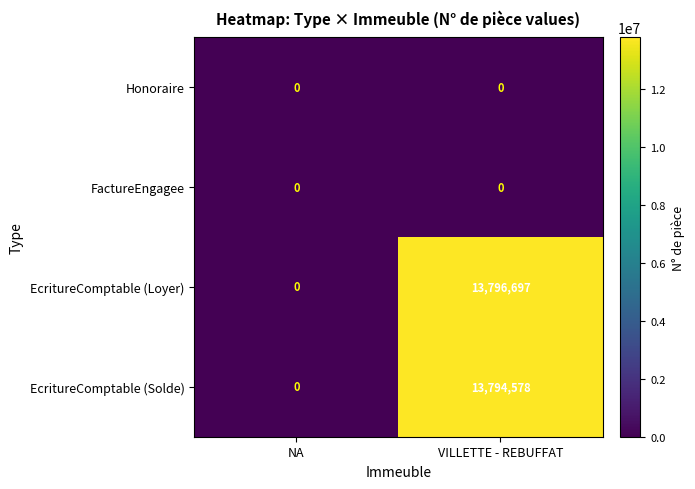

What is the total value across all series at VILLETTE - REBUFFAT?

27591275